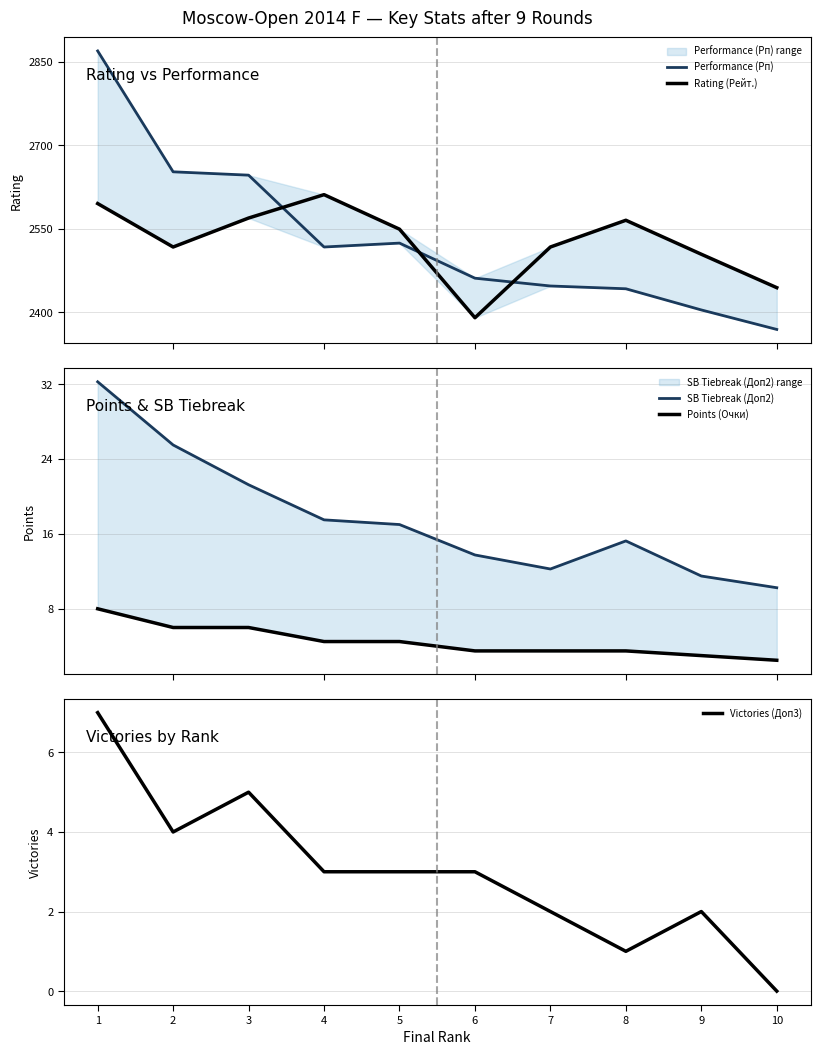

Rank the series by their maximum value, from highest to lowest.

Performance (Рп), Rating (Рейт.), SB Tiebreak (Доп2), Points (Очки), Victories (Доп3)